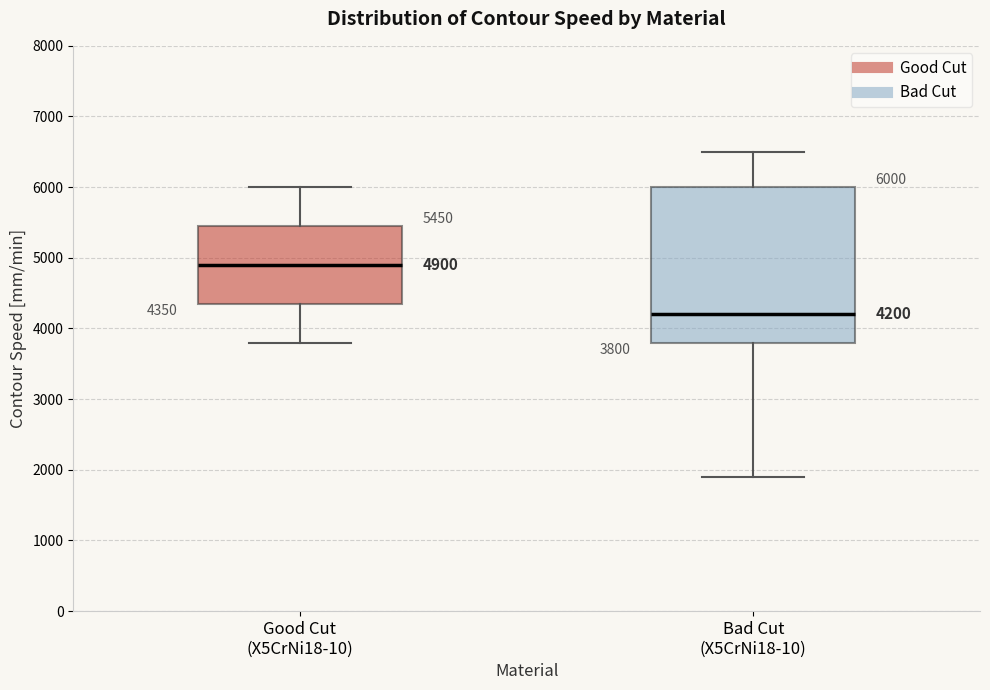

Comparing the boxes themselves (not the whiskers), which one is the tallest?

Bad Cut (X5CrNi18-10)